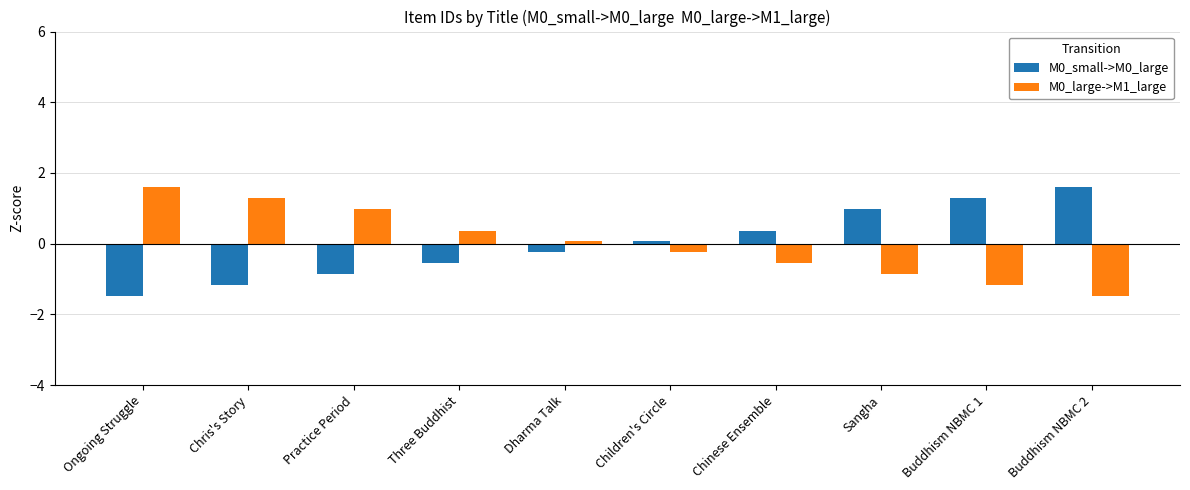

What is the lowest value of the M0_large->M1_large series?

-1.5